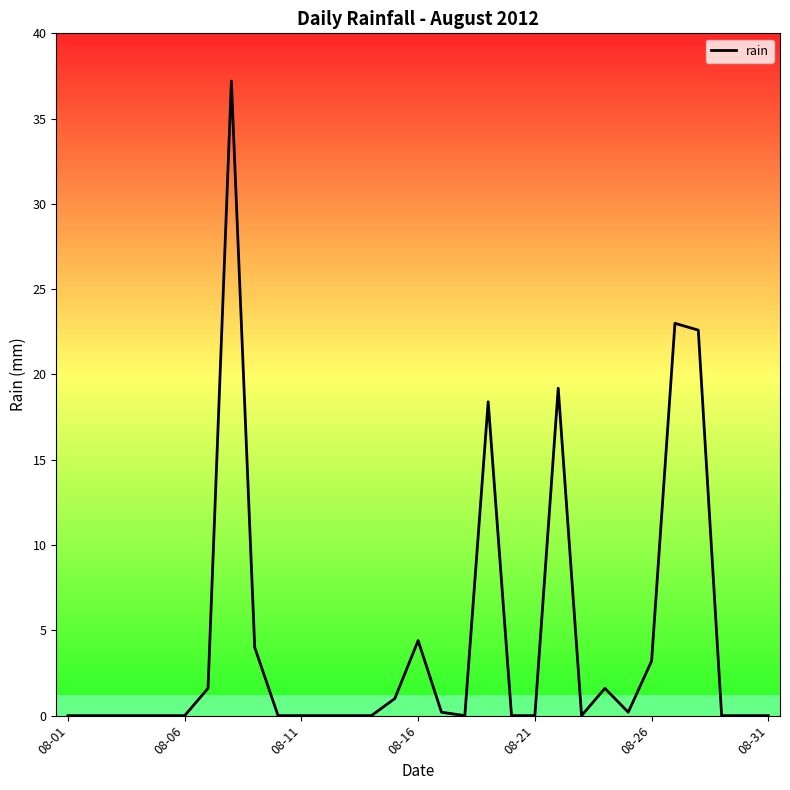

What is the greatest value displayed?

37.2